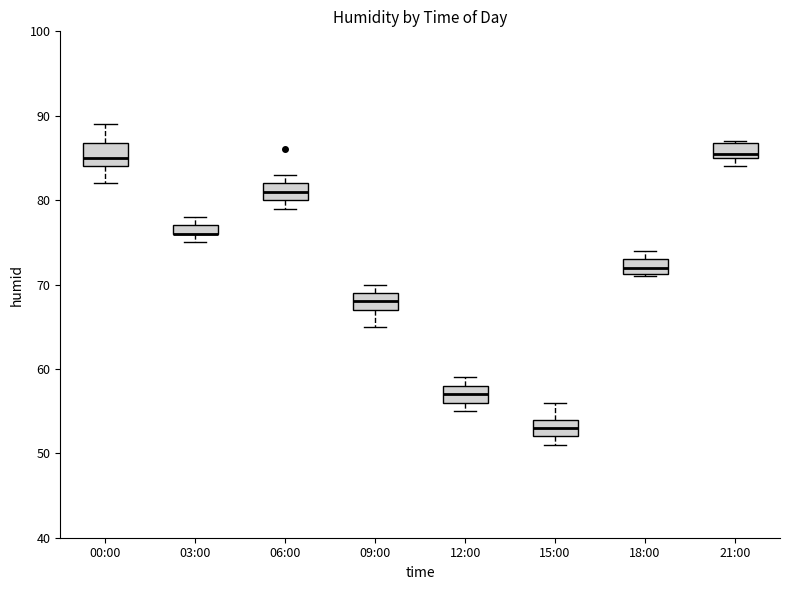

Where is the upper edge of the box for 12:00 on the y-axis? The values are not printed on the chart, so give them approximately, as read against the axis.

58